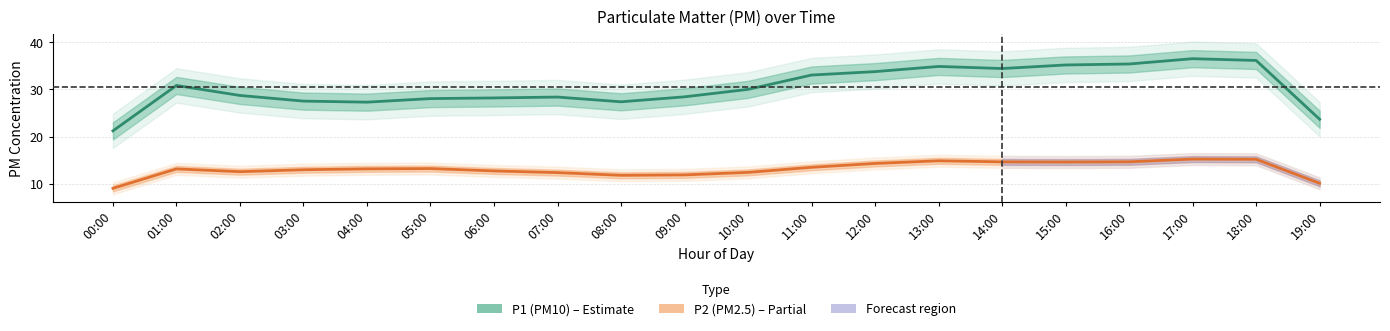

At which label does P1 (PM10) first exceed 30?

01:00